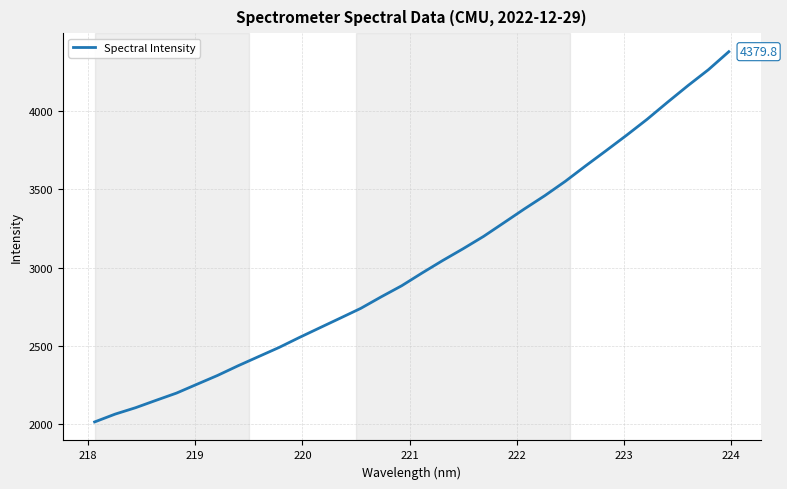

What is the greatest value displayed?

4379.8